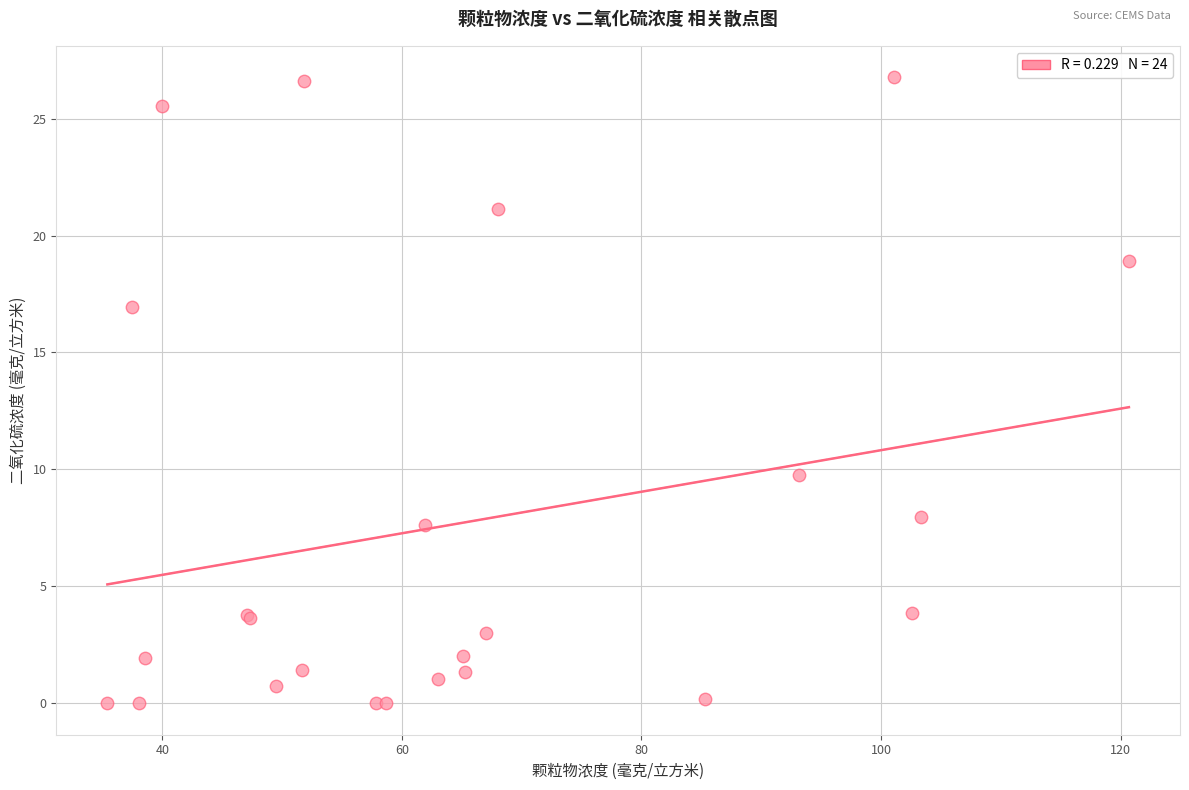

What Y value in the scatter plot is closest to 13?

9.8